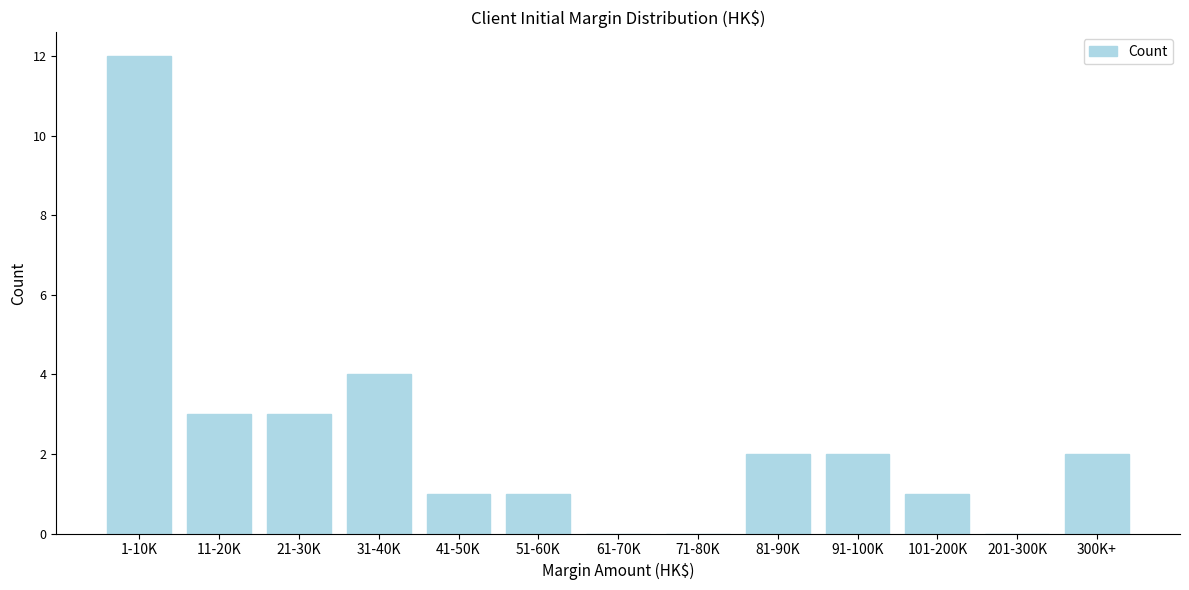

Reading left to right, transcribe all the data shown in this chart.

1-10K=12	11-20K=3	21-30K=3	31-40K=4	41-50K=1	51-60K=1	61-70K=0	71-80K=0	81-90K=2	91-100K=2	101-200K=1	201-300K=0	300K+=2